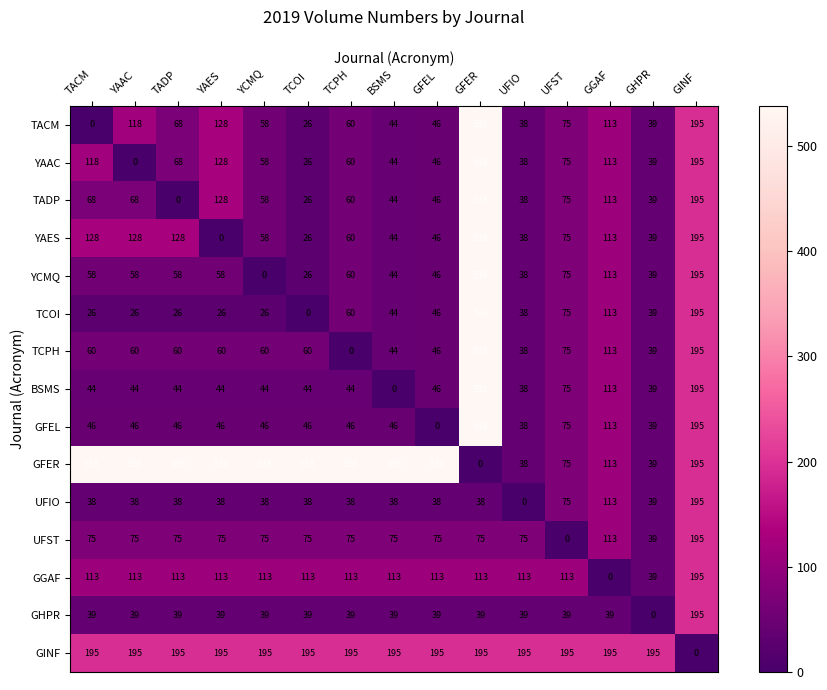

Between TADP and TCPH, which series saw the biggest shift?

YAES